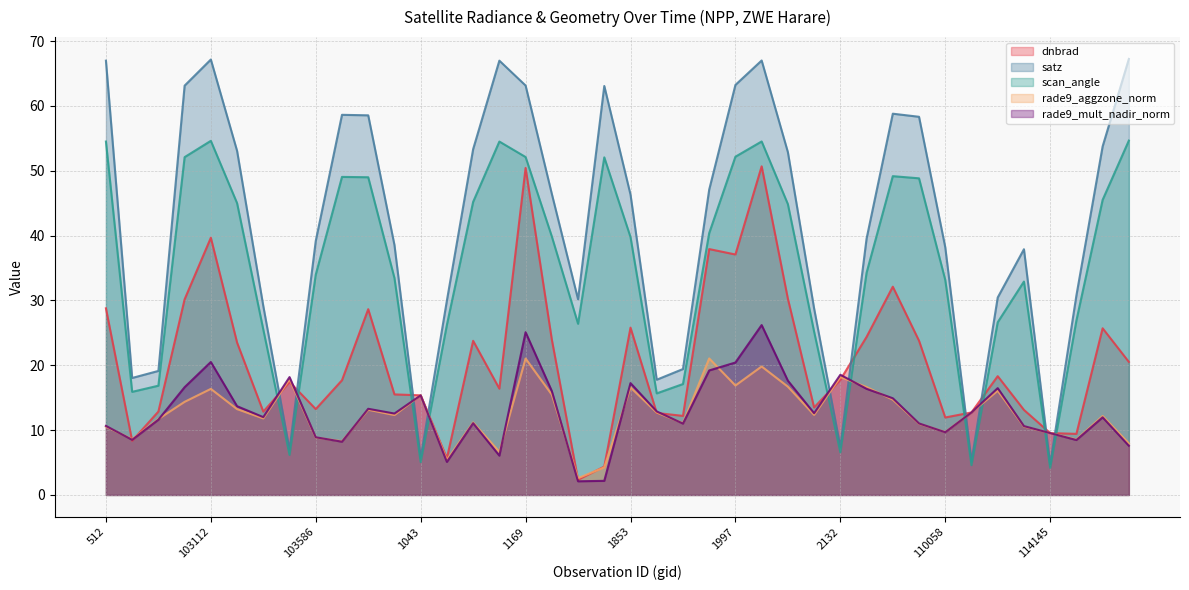

Is the value of rade9_aggzone_norm at 103830 greater than the value of scan_angle at 113974?

No